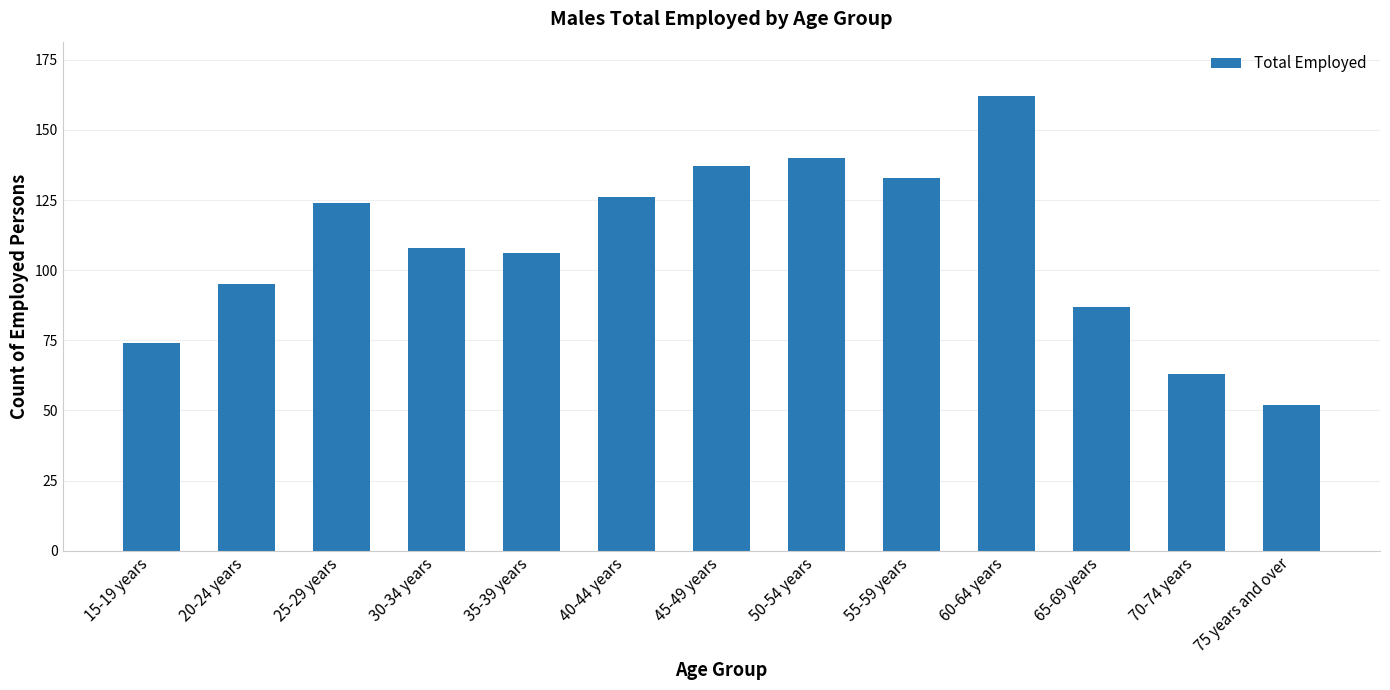

Is it true that the value at 40-44 years is 76?

False